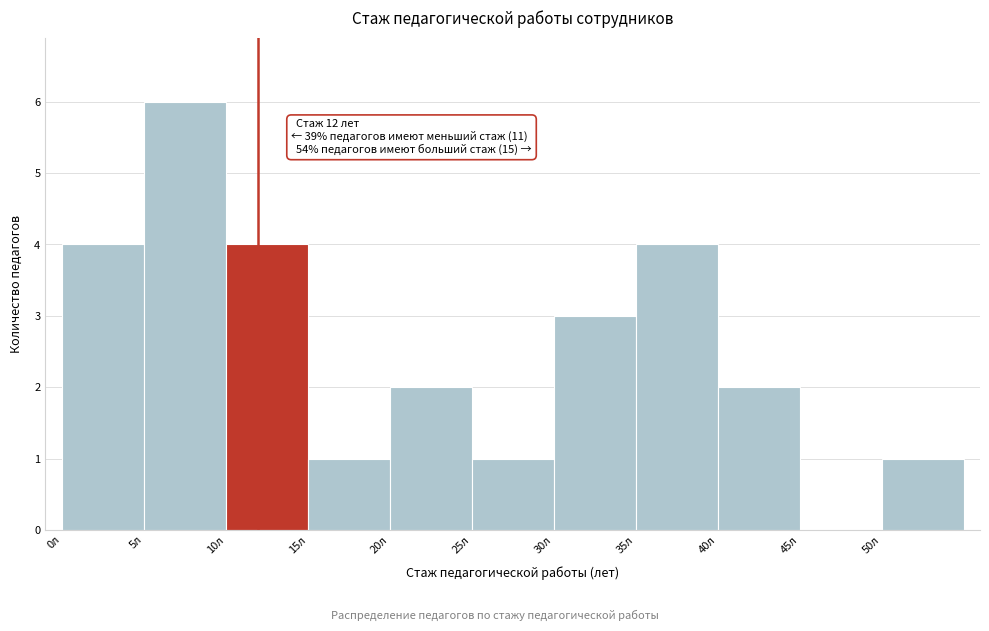

Over which range of the x-axis is the bar tallest?

5 to 10